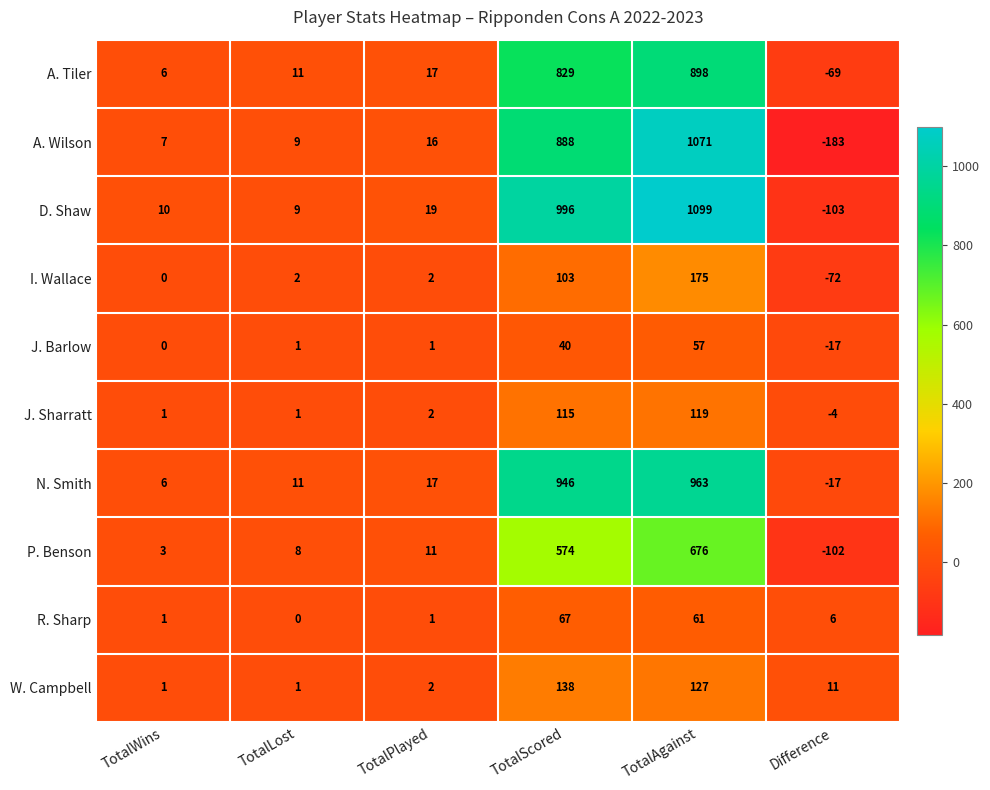

At TotalScored, list the series in order from smallest to largest.

J. Barlow, R. Sharp, I. Wallace, J. Sharratt, W. Campbell, P. Benson, A. Tiler, A. Wilson, N. Smith, D. Shaw